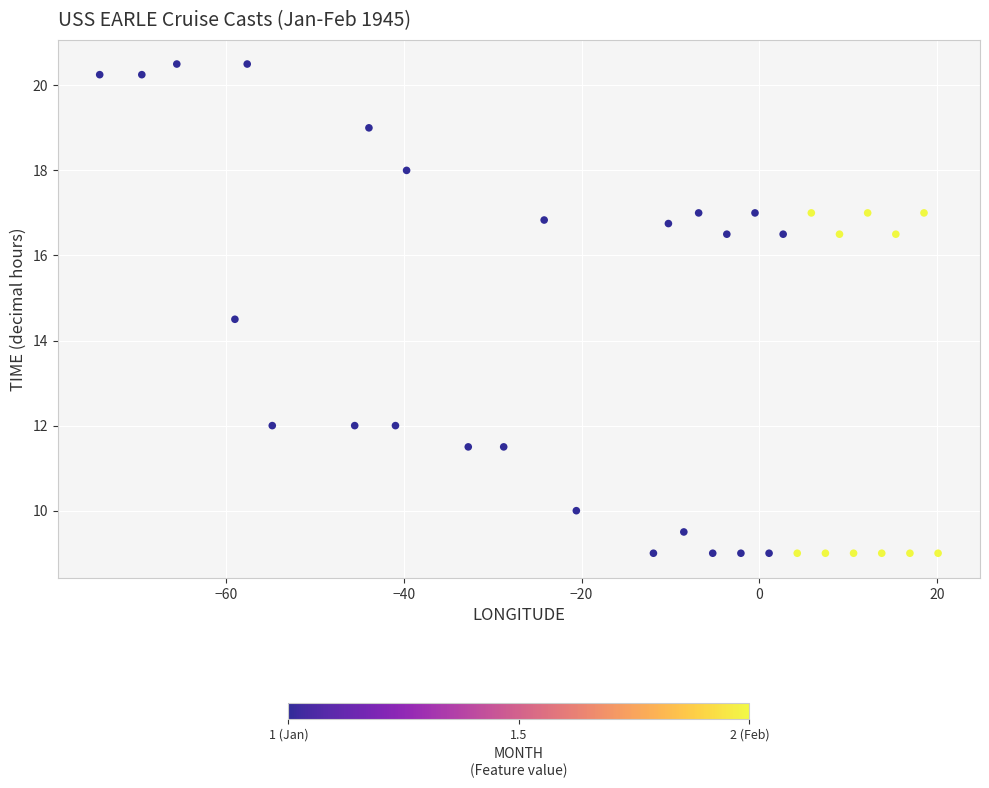

What is the range of Y values (max minus min)?

11.5